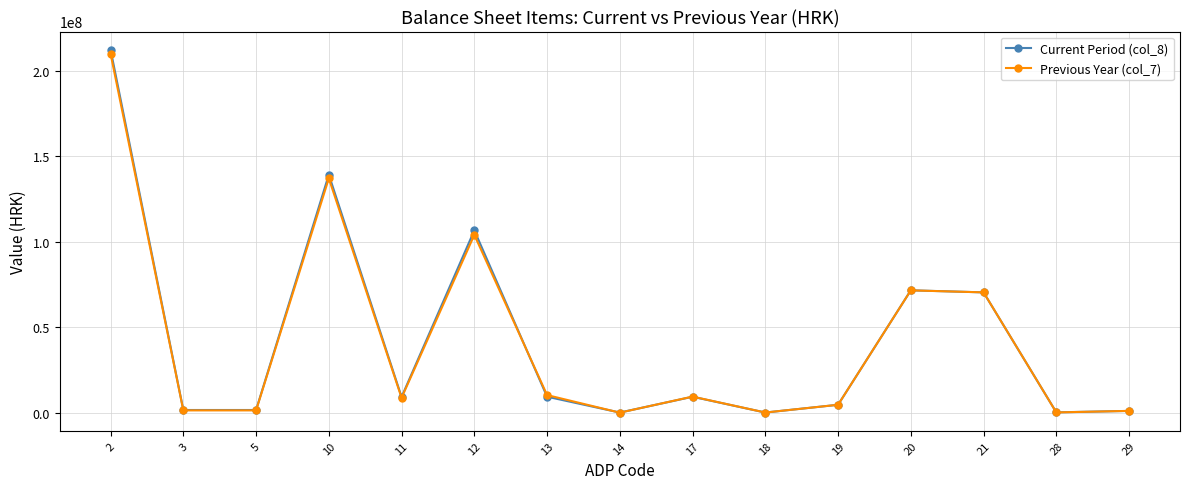

How many lines are shown in the chart?

2